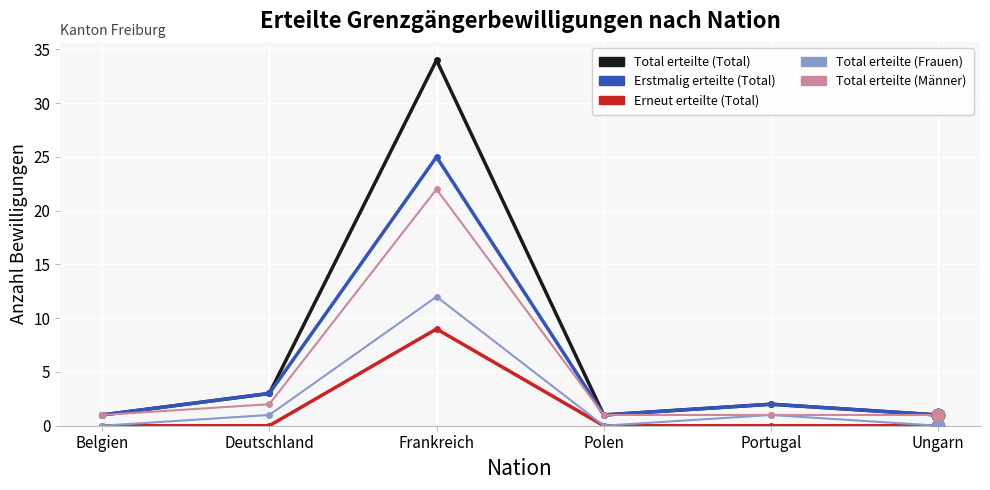

What is the average value of the Total erteilte (Männer) series?

5